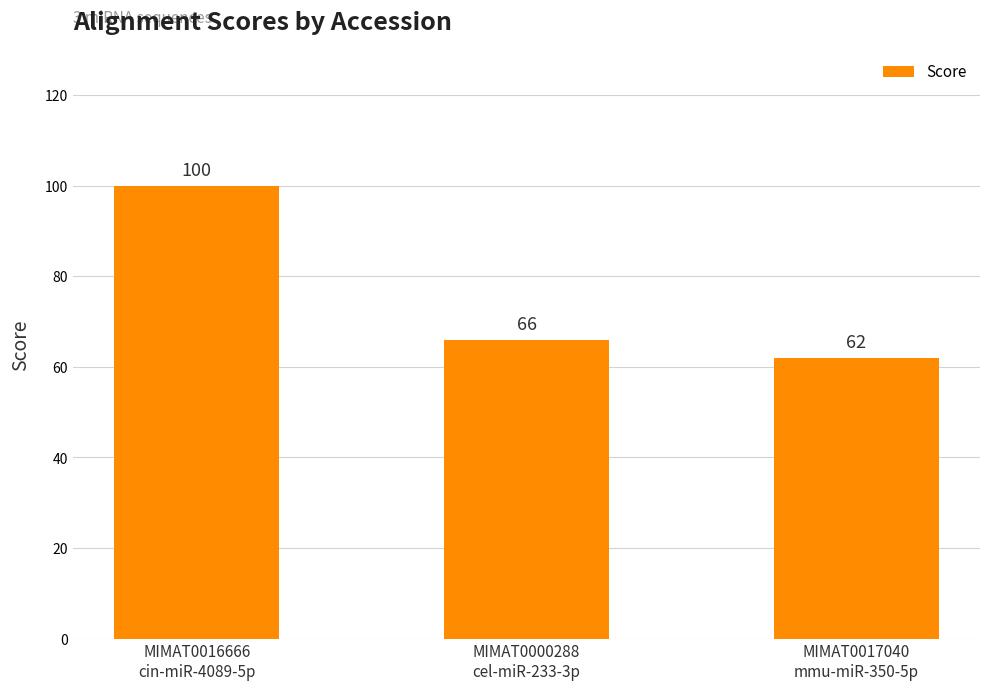

What is the difference between the values at MIMAT0016666
cin-miR-4089-5p and MIMAT0017040
mmu-miR-350-5p?

38